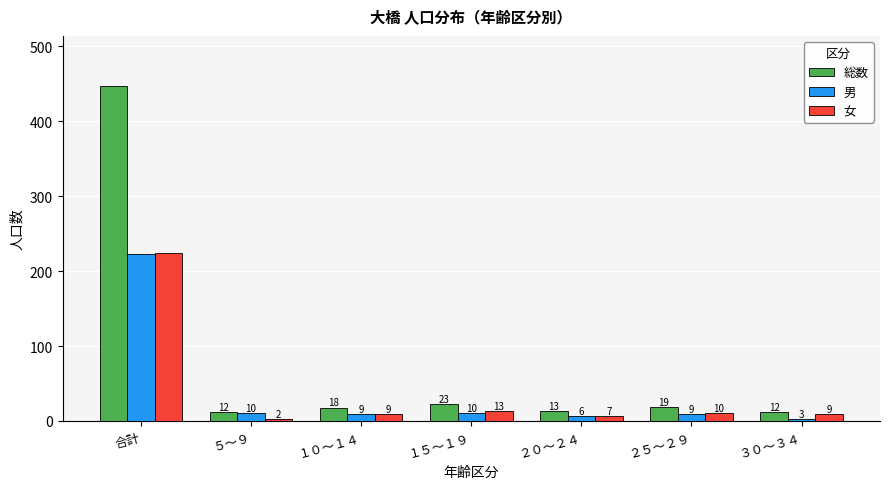

Rank the series by their maximum value, from lowest to highest.

男, 女, 総数